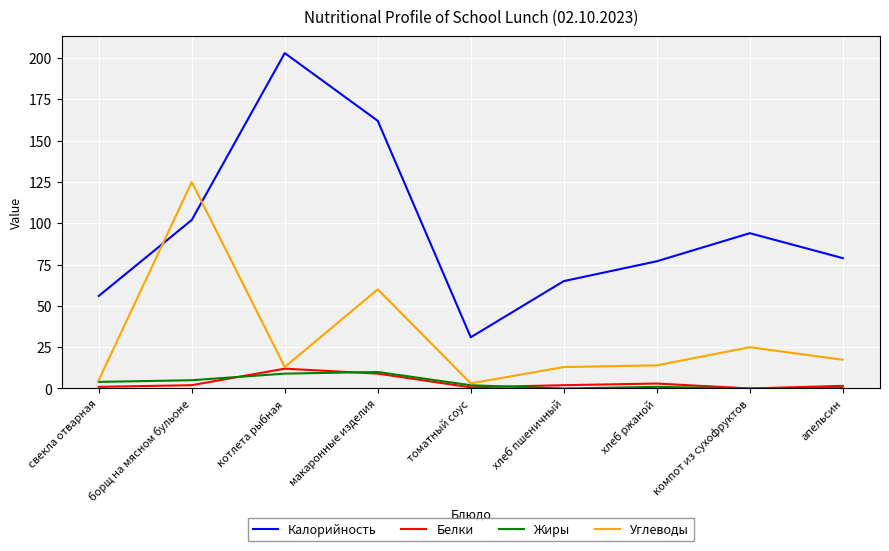

Which category has the highest value across all series?

котлета рыбная